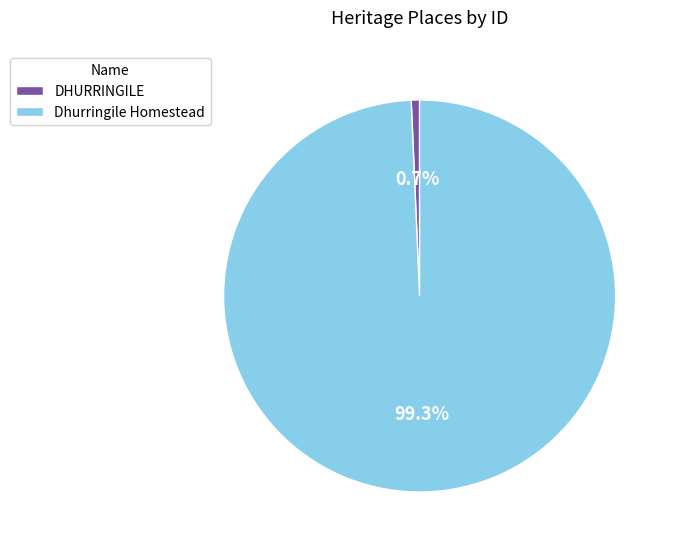

To the nearest percent, what is the average slice percentage?

50%